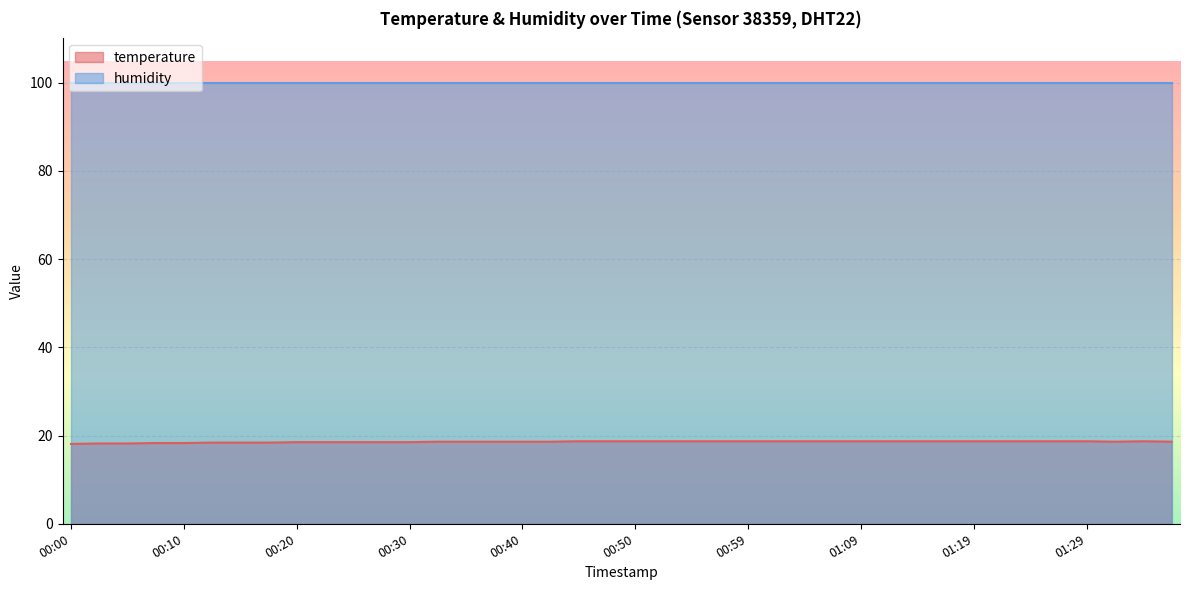

List the labels in order of value, smallest first.

00:00, 00:03, 00:05, 00:08, 00:10, 00:13, 00:15, 00:18, 00:20, 00:22, 00:25, 00:27, 00:30, 00:32, 00:35, 00:37, 00:40, 00:42, 01:31, 01:36, 00:45, 00:47, 00:50, 00:52, 00:54, 00:57, 00:59, 01:02, 01:04, 01:07, 01:09, 01:12, 01:14, 01:17, 01:19, 01:22, 01:24, 01:27, 01:29, 01:34